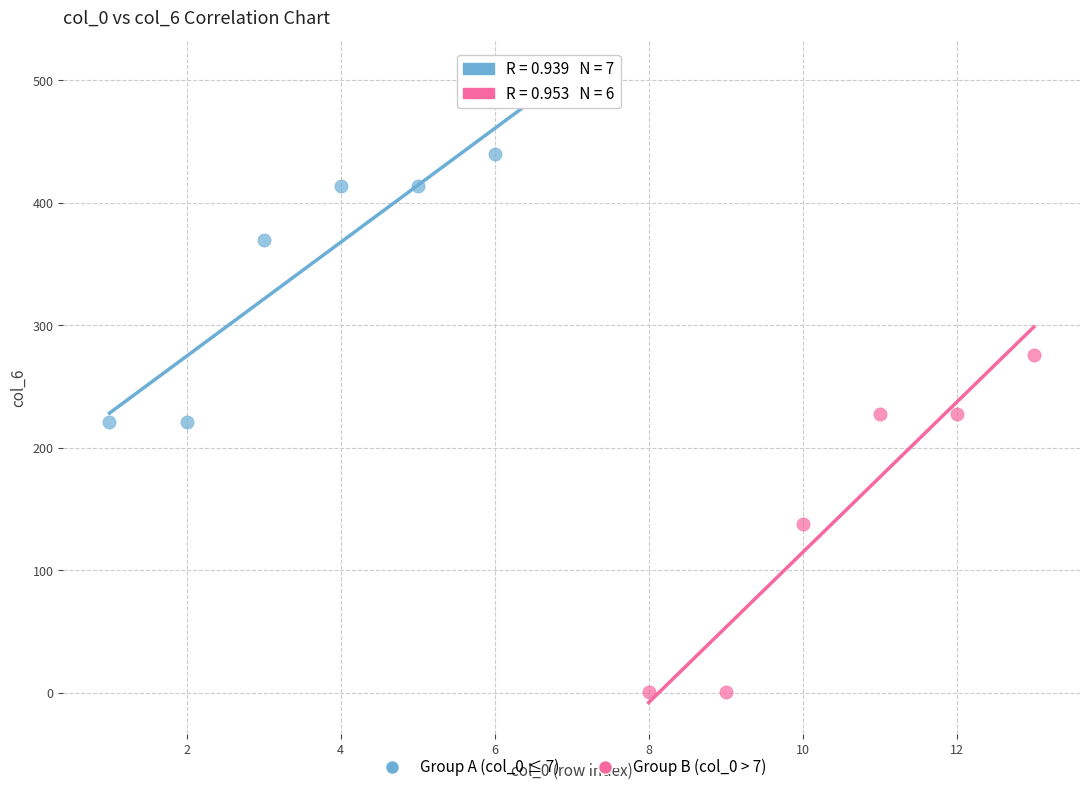

Which series contains the highest Y value?

Group A (col_0 ≤ 7)